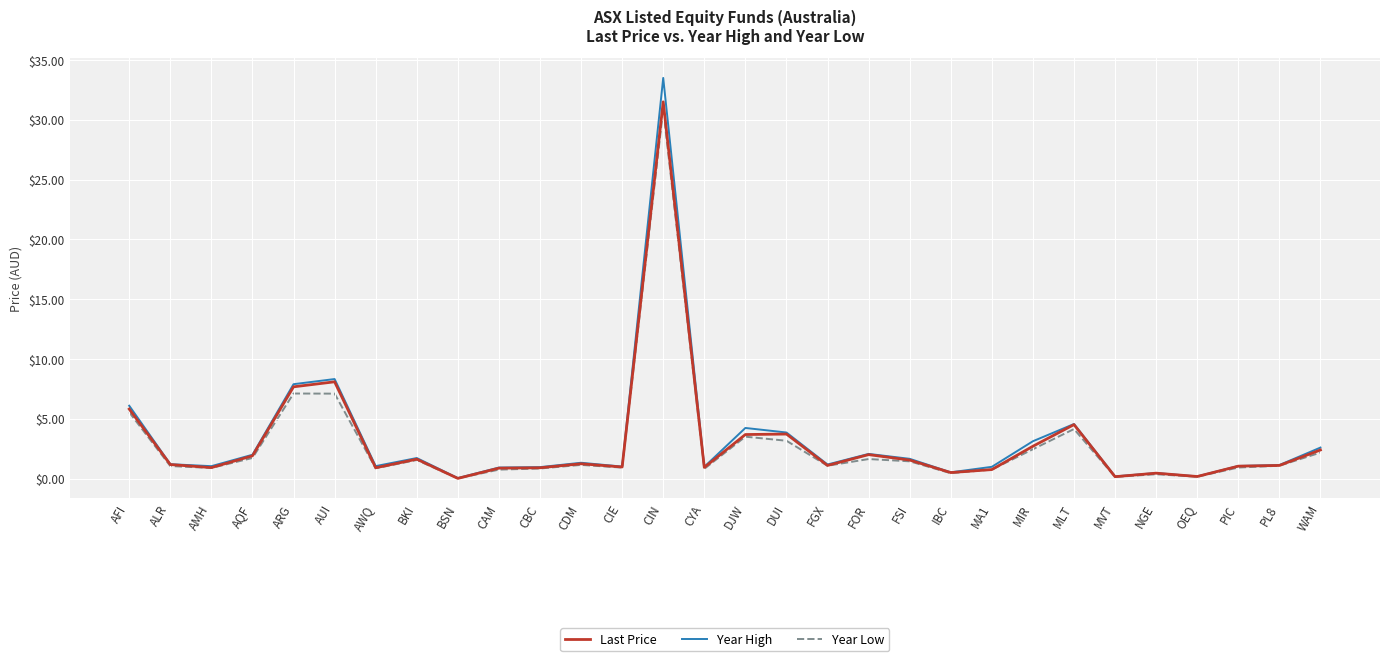

What position from the left is FGX?

18